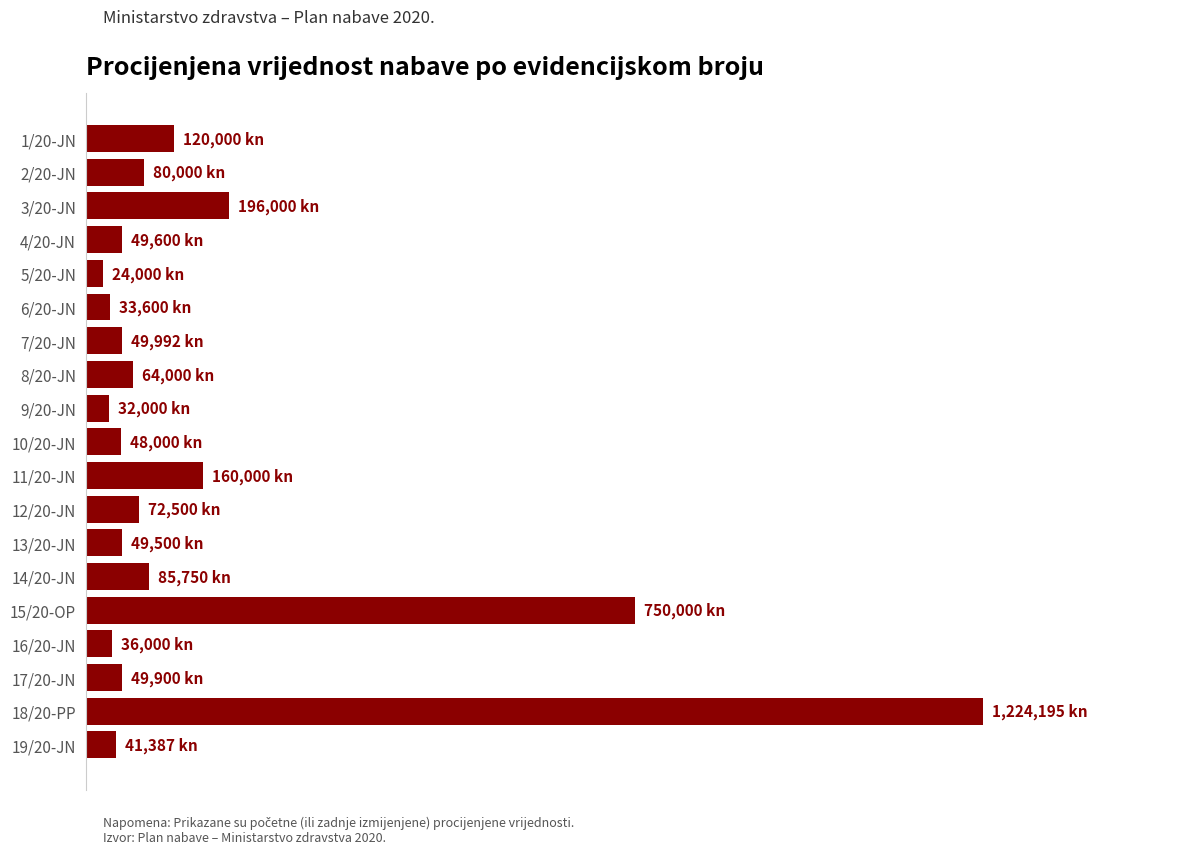

Which category has the highest value across all series?

18/20-PP